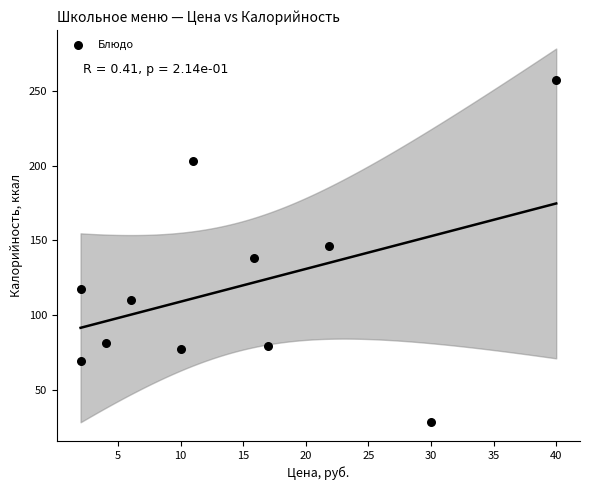

What is the average Y value?

118.9